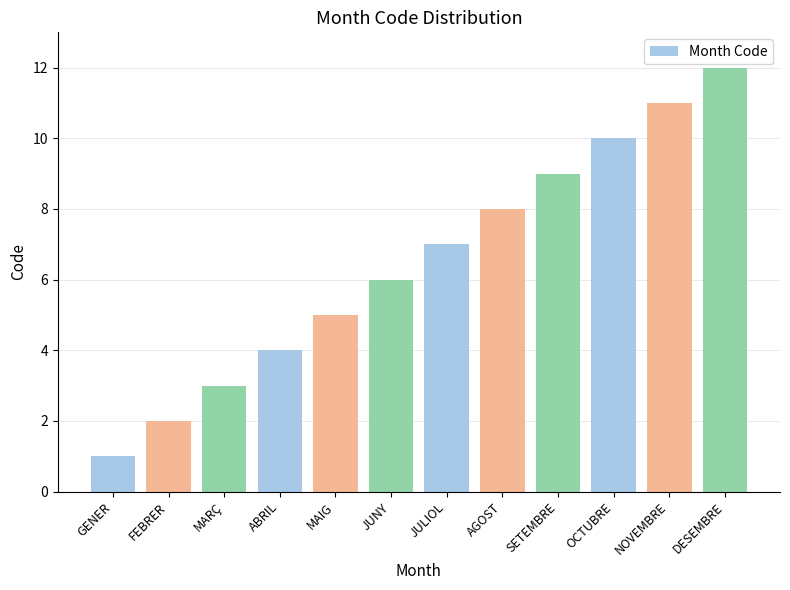

What is the value of the 10th bar from the left?

10